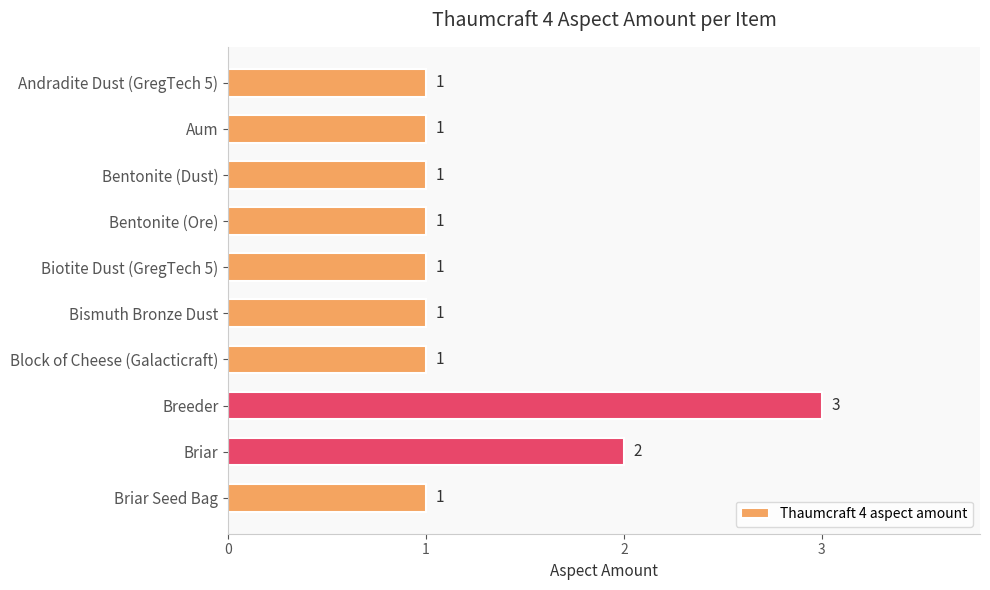

How many values are between 1 and 2?

9